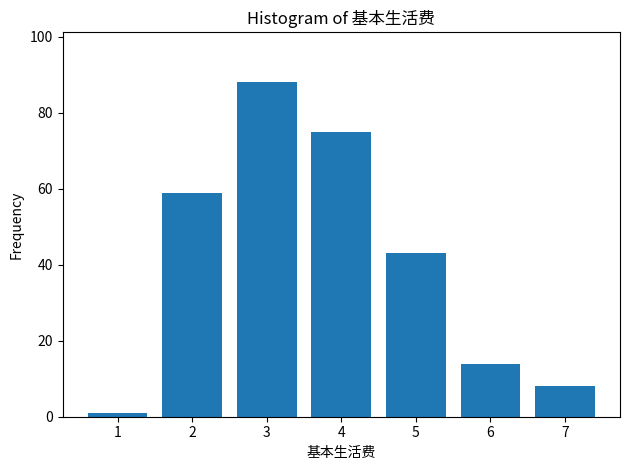

Reading left to right, extract all data points from this chart.

1	59	88	75	43	14	8